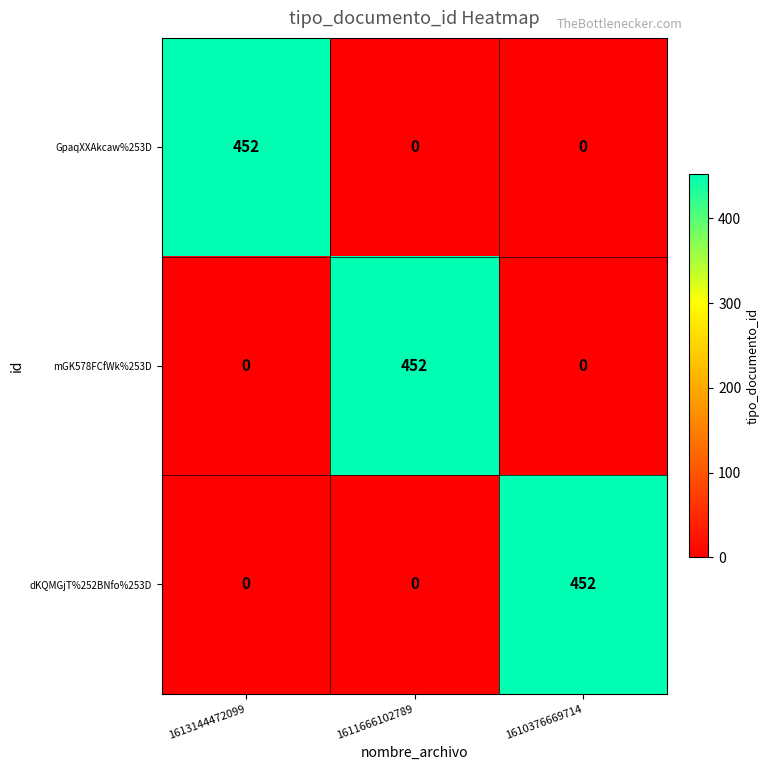

What is the difference between the maximum and minimum values in the GpaqXXAkcaw%253D series?

452